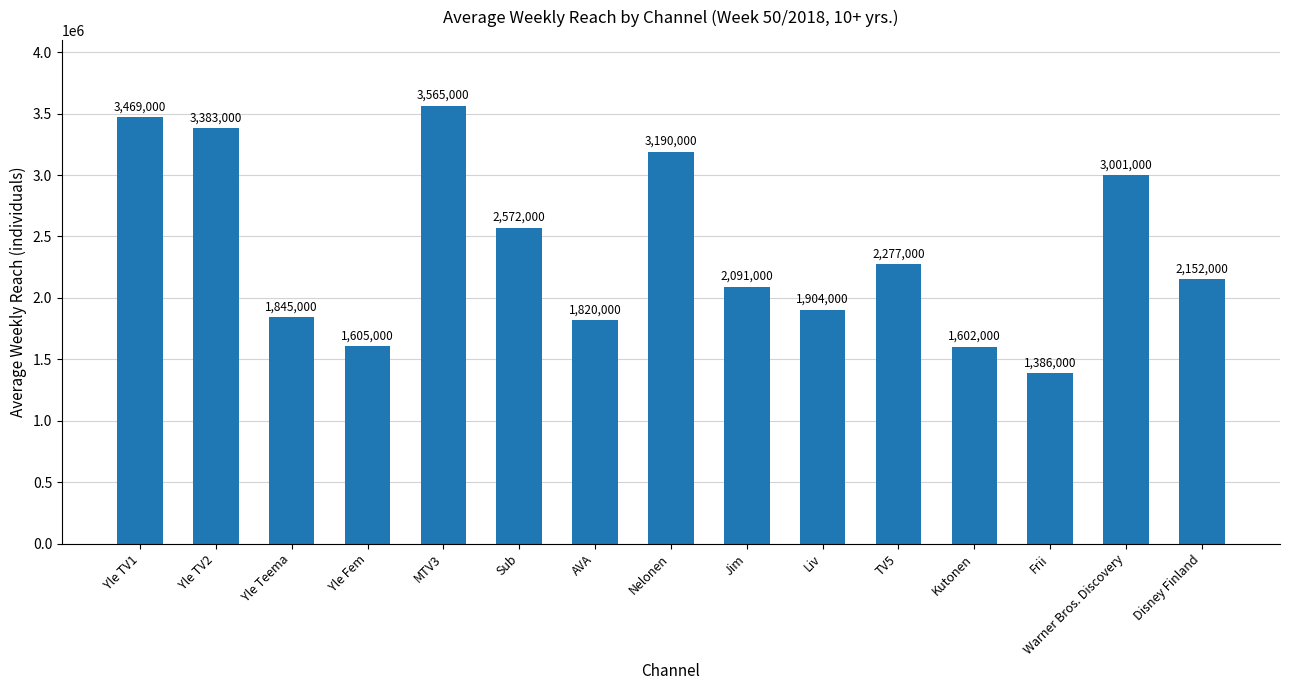

What is the sum of all values?

35862000